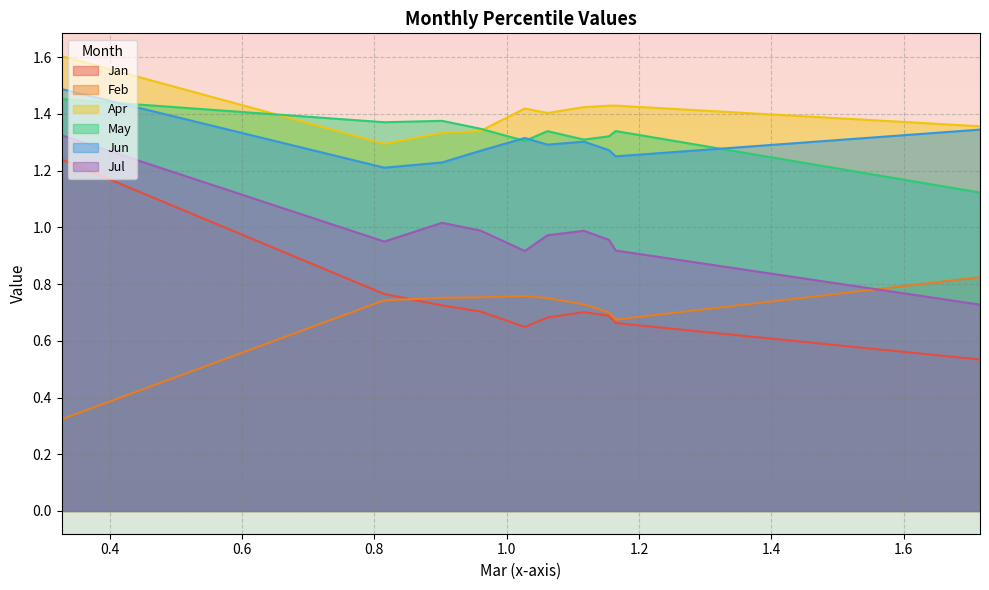

Where is the first local minimum for Apr?

pct15